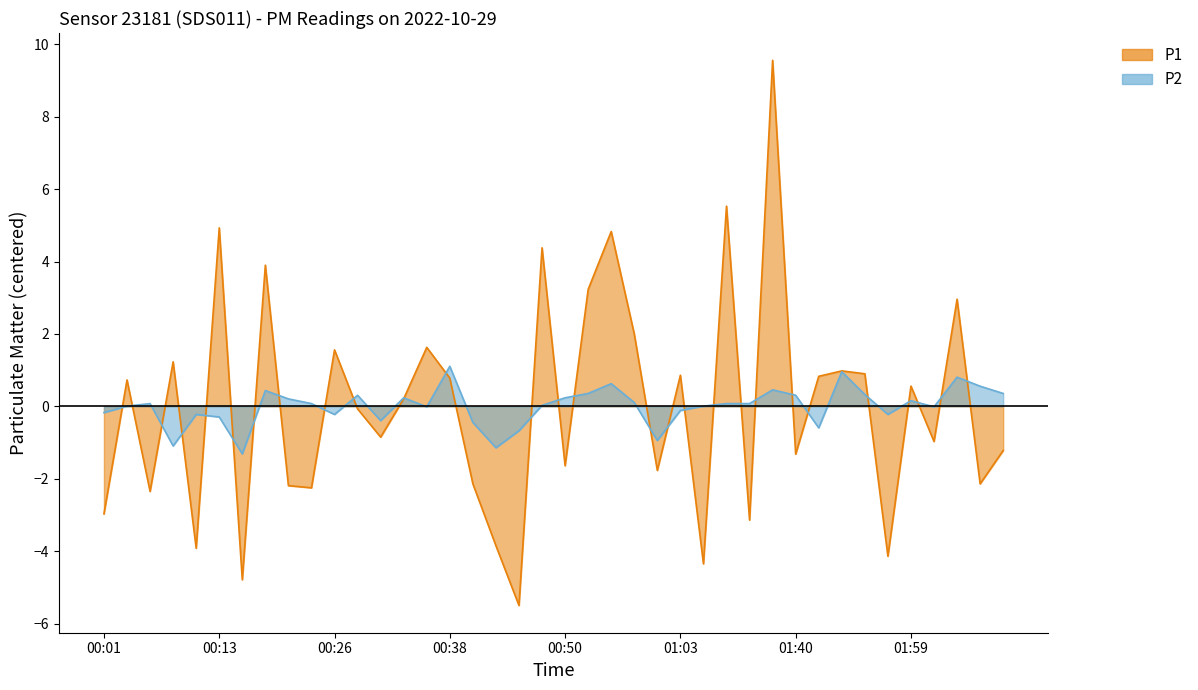

What is the total value across all series at 01:00?

-2.7